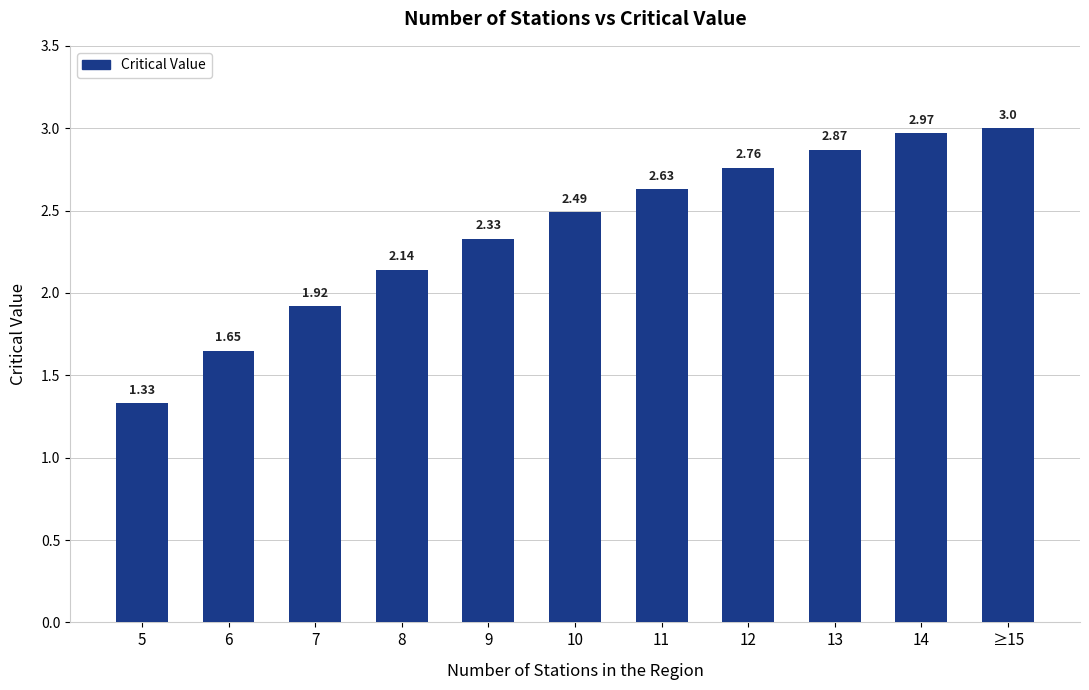

What is the sum of the values at 8 and 9?

4.5